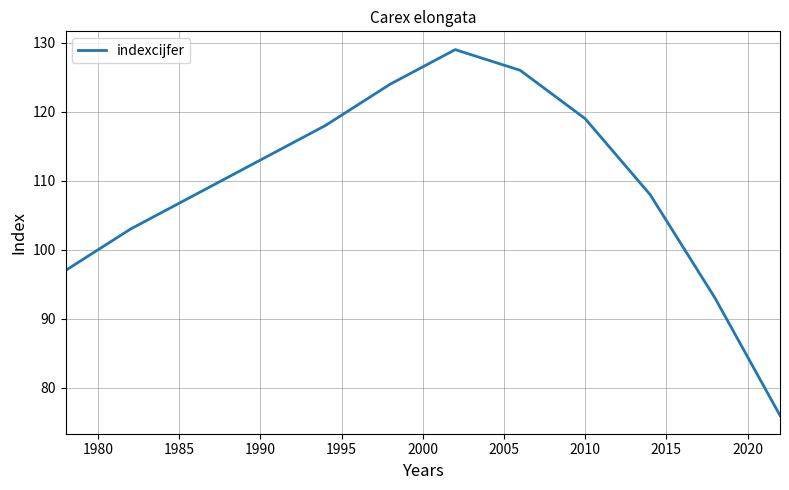

What is the difference between the maximum and minimum values?

53